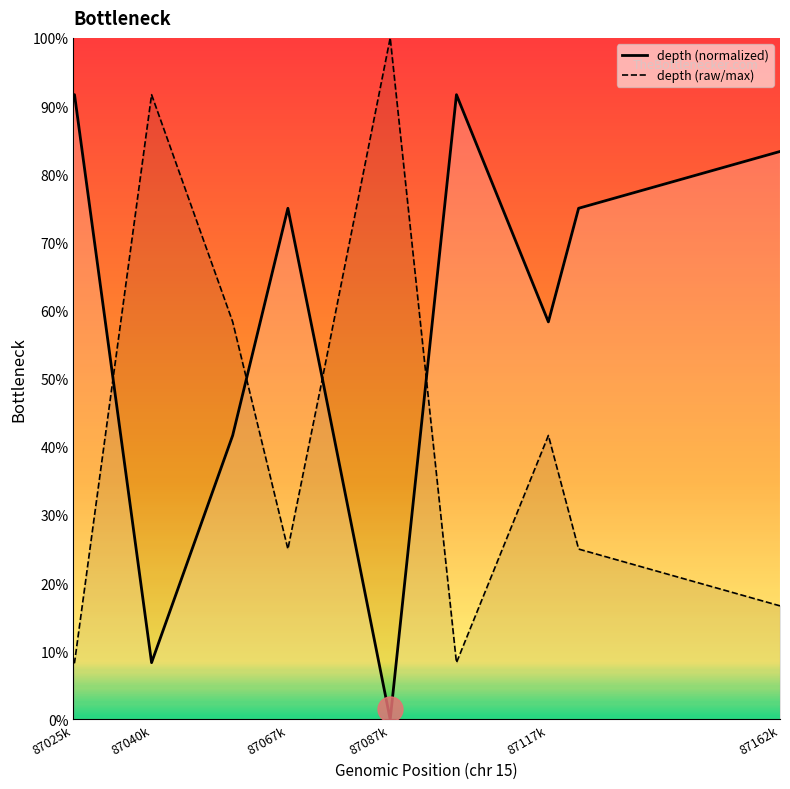

What is the difference between the maximum and second lowest values in the depth (raw/max) series?

0.9